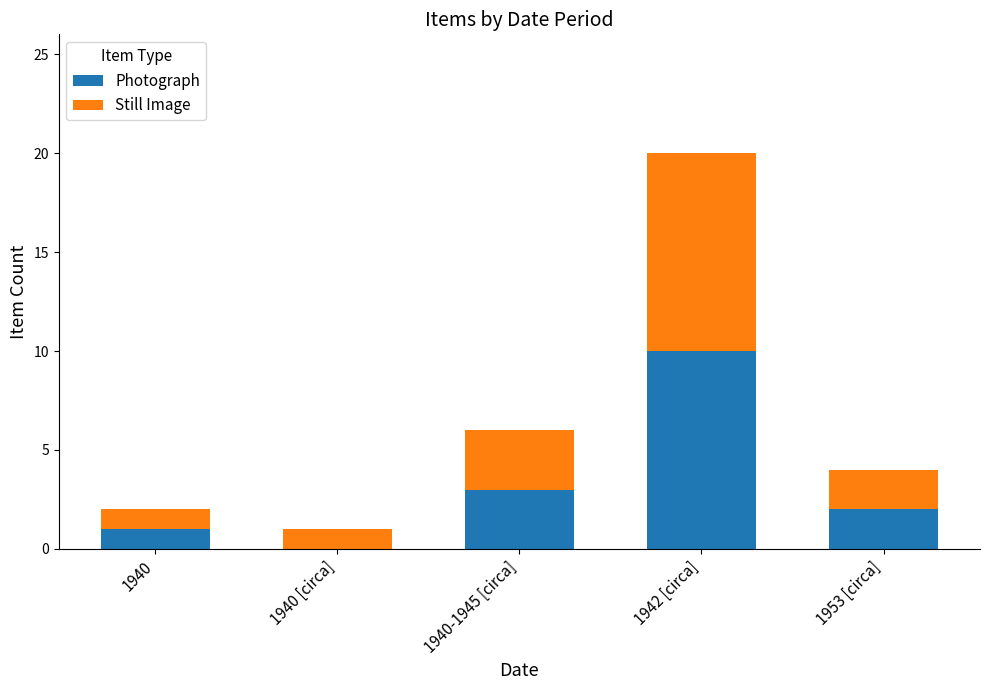

What is the sum of all Photograph values?

16